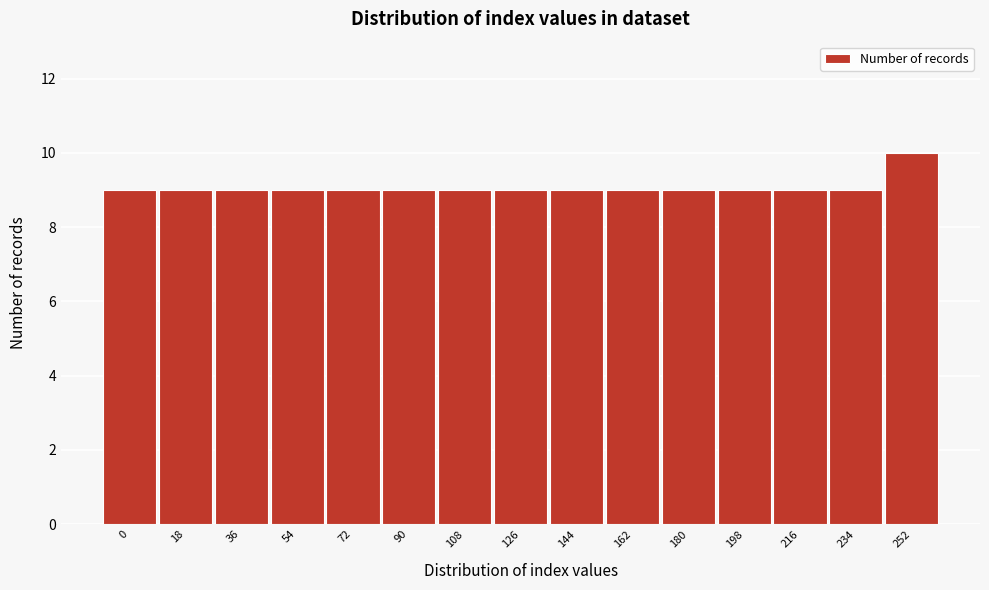

Reading right to left, list all the values displayed in this chart.

252=10	234=9	216=9	198=9	180=9	162=9	144=9	126=9	108=9	90=9	72=9	54=9	36=9	18=9	0=9